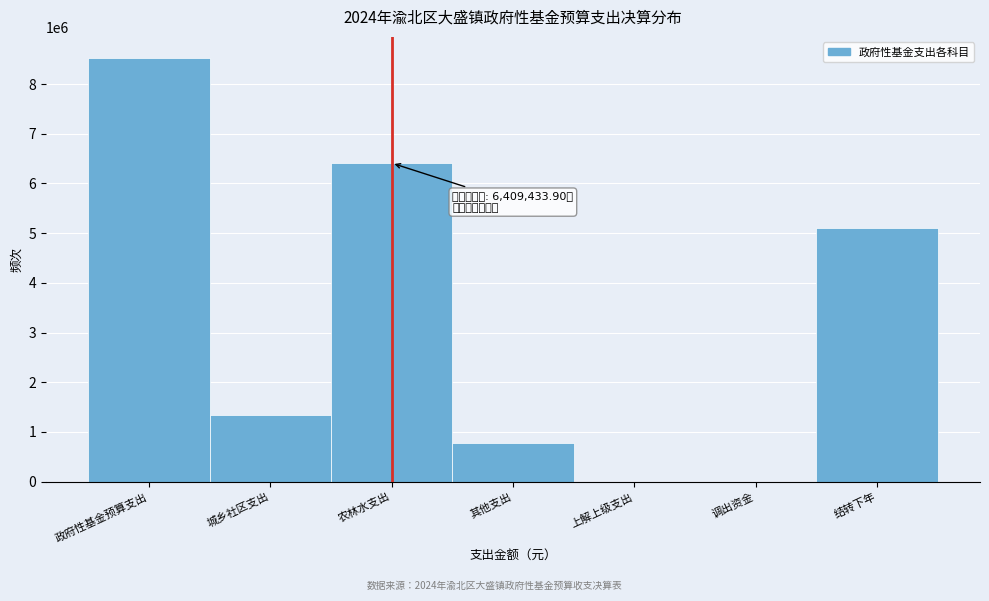

True or false: the data shows 8522598.1 at 政府性基金预算支出.

True